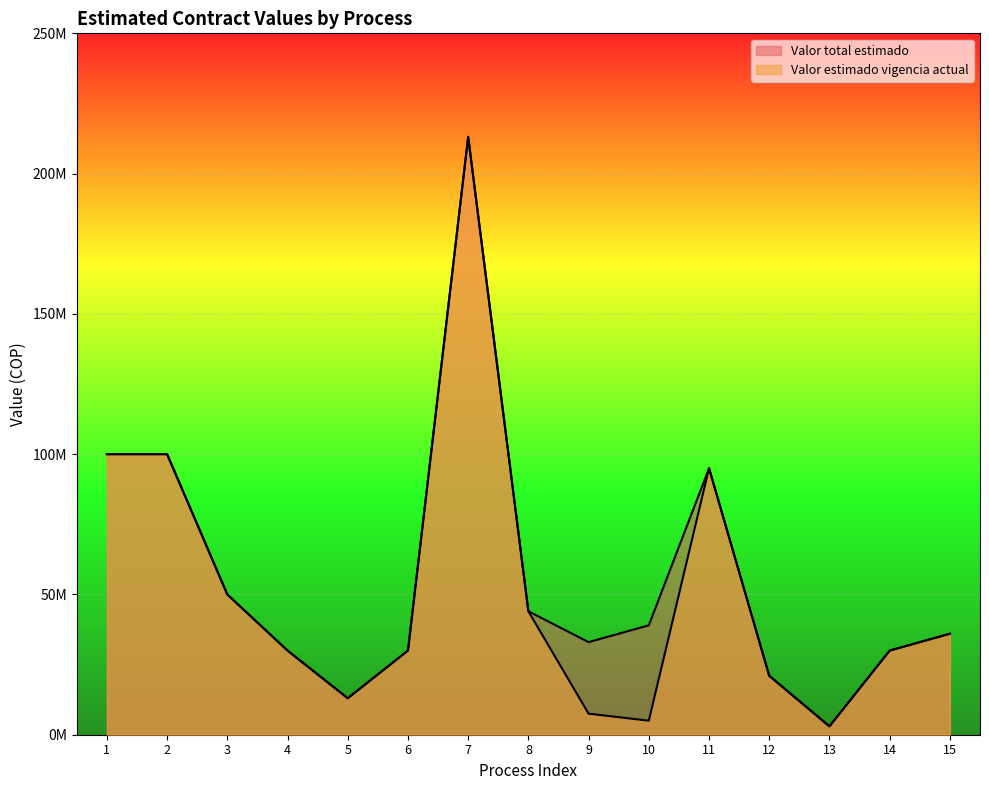

At 9, list the series in order from smallest to largest.

Valor estimado vigencia actual, Valor total estimado